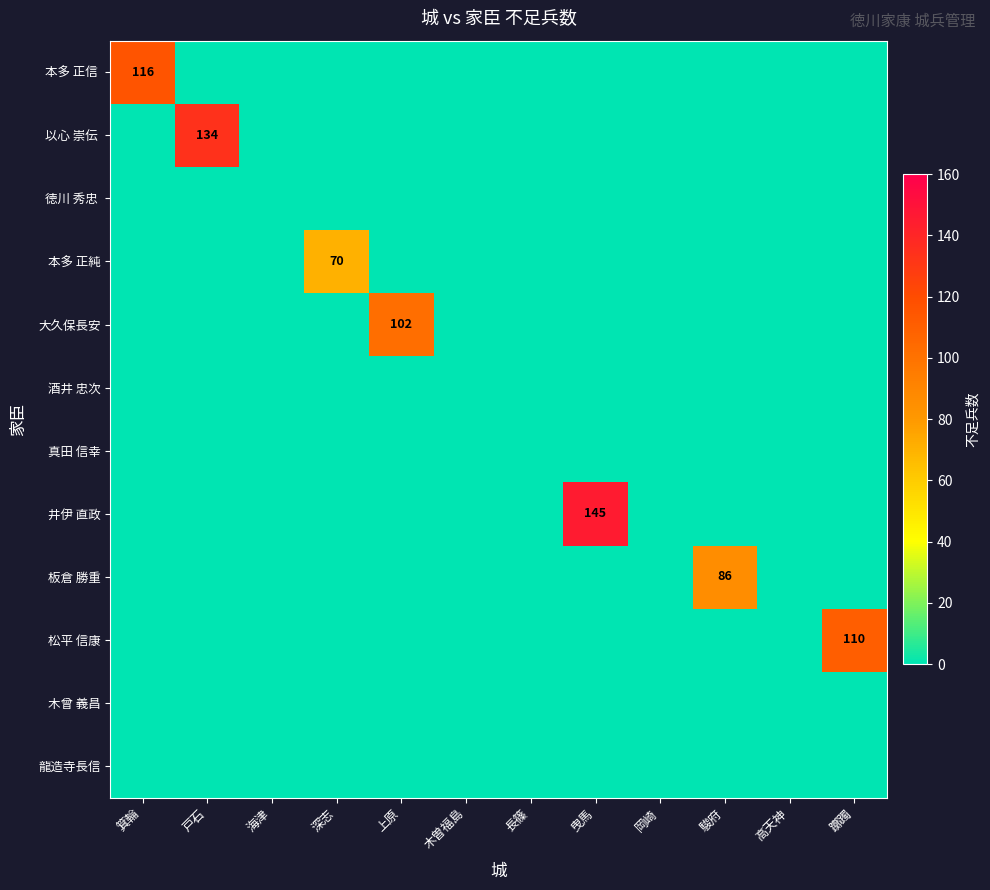

Between 曳馬 and 木曽福島, which is larger?

曳馬